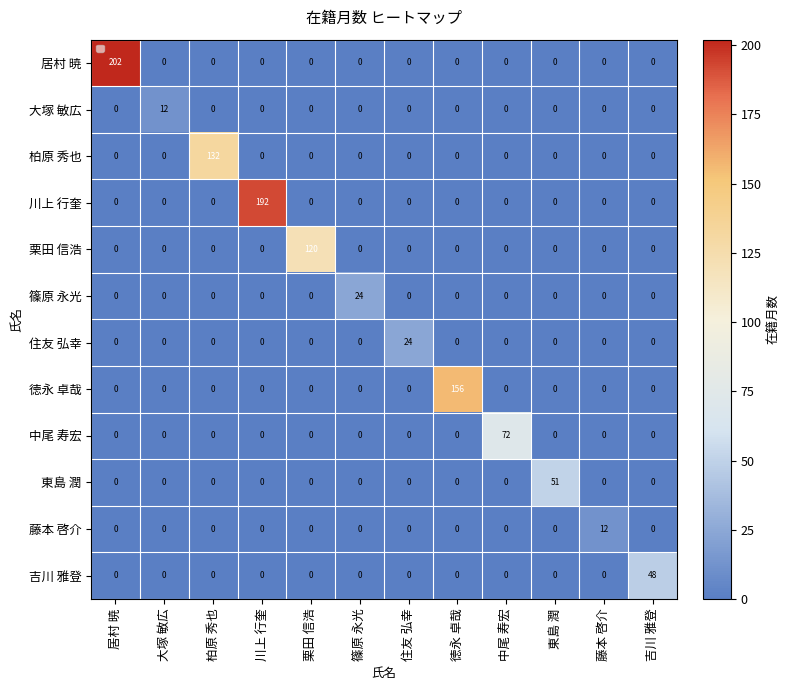

Between 川上 行奎 and 徳永 卓哉, which series saw the biggest shift?

川上 行奎